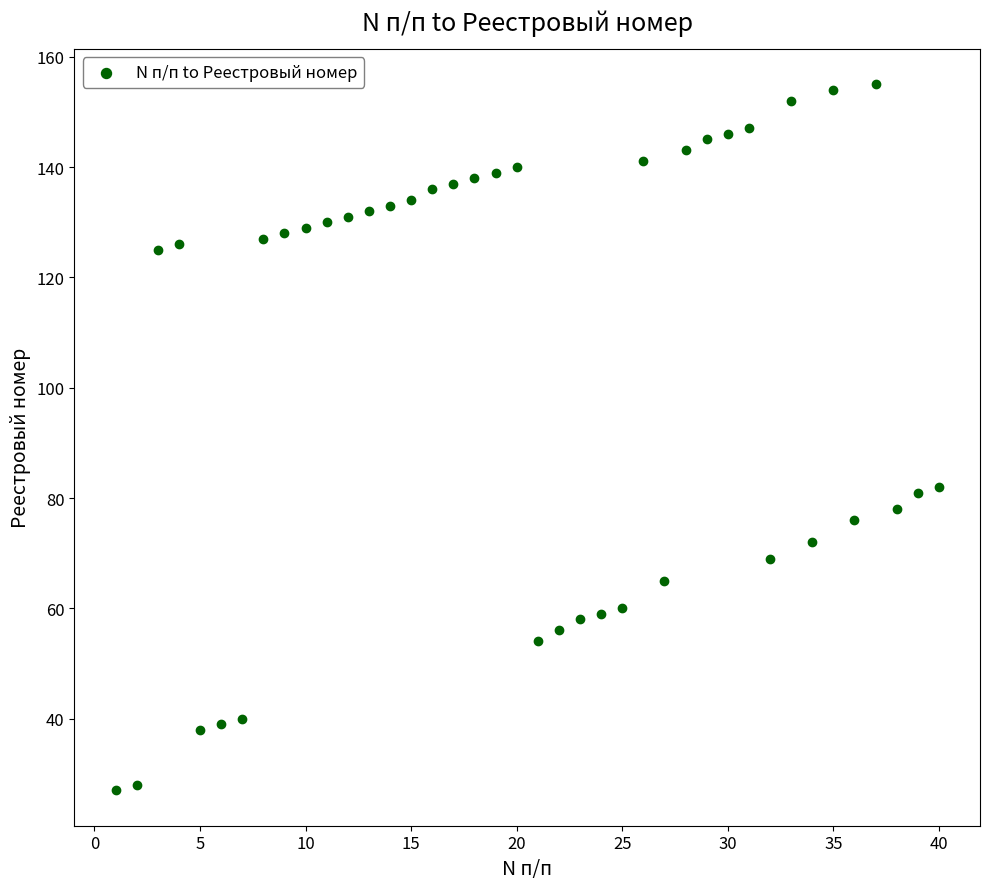

What is the range of X values (max minus min)?

39